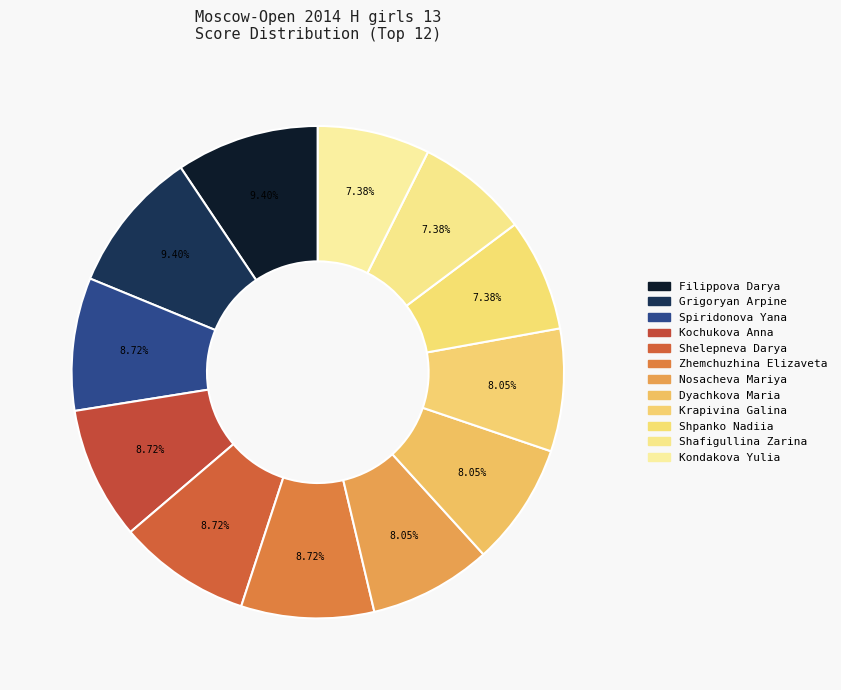

How many segments does this pie chart have?

12